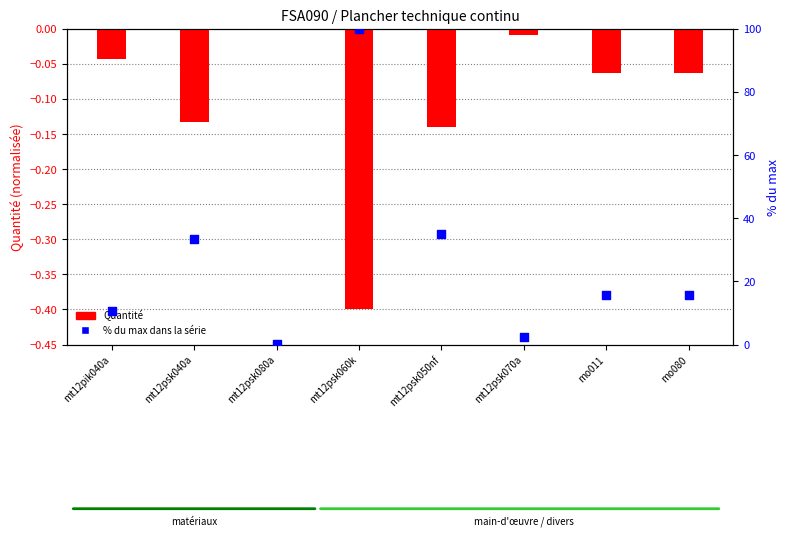

Which series has the largest total across all categories?

% du max dans la série